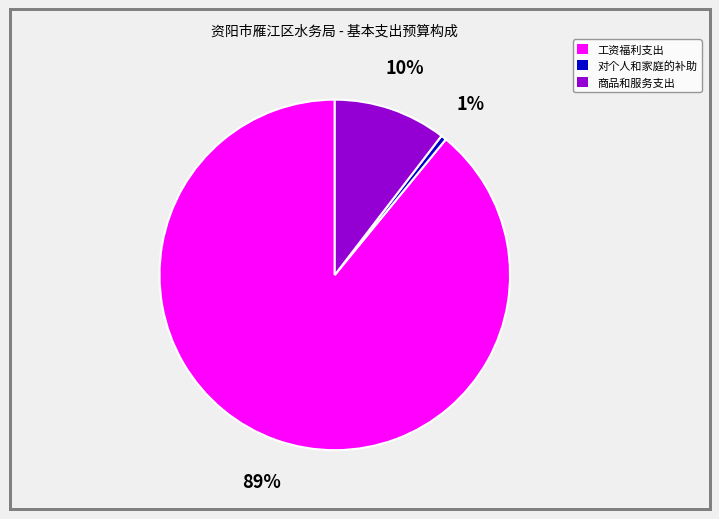

Count the number of slices in the pie.

3